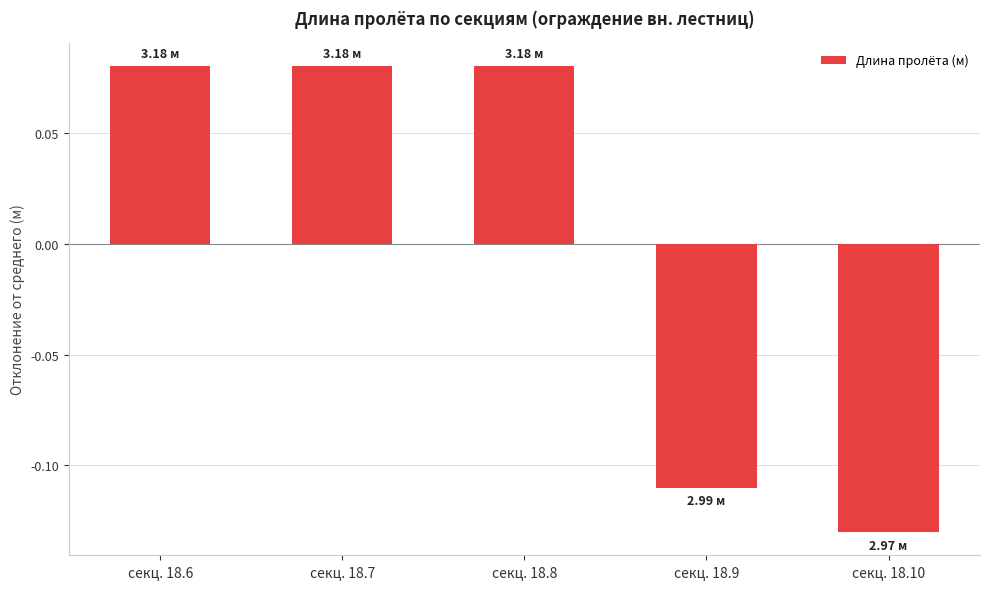

Are the bars horizontal?

No